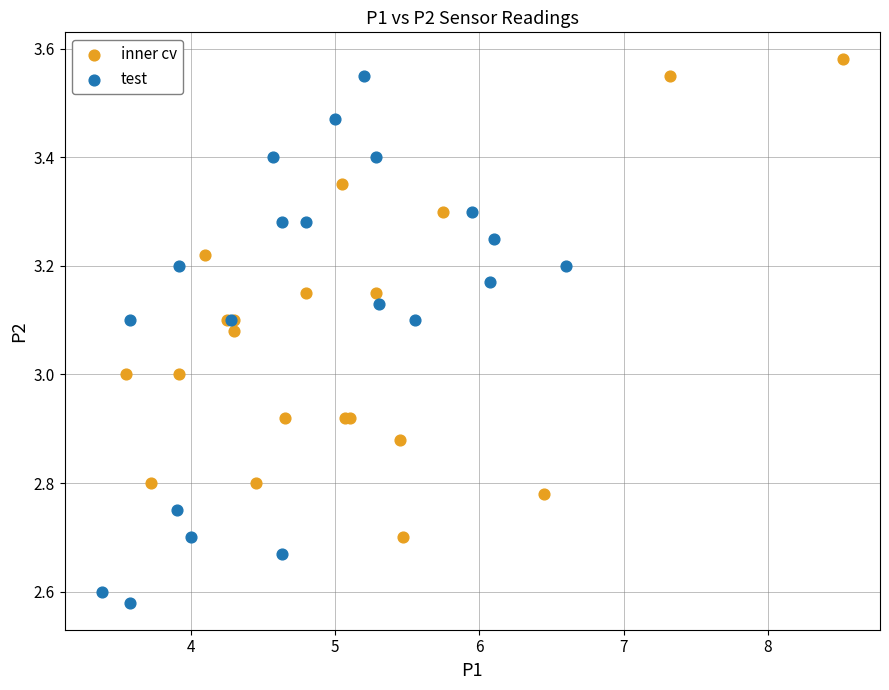

Which series contains the lowest Y value?

test